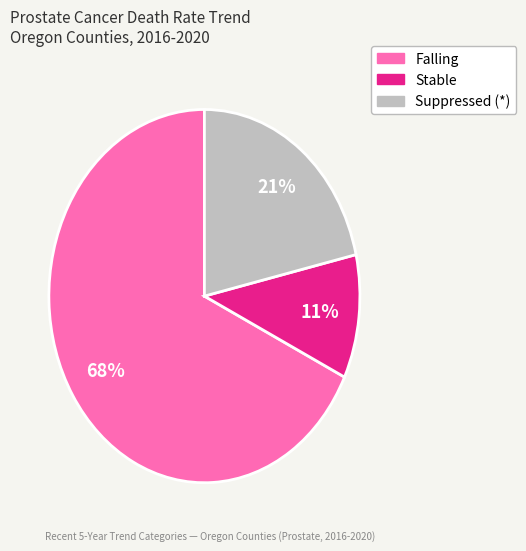

To the nearest percent, what is the combined percentage of Stable and Falling?

79%